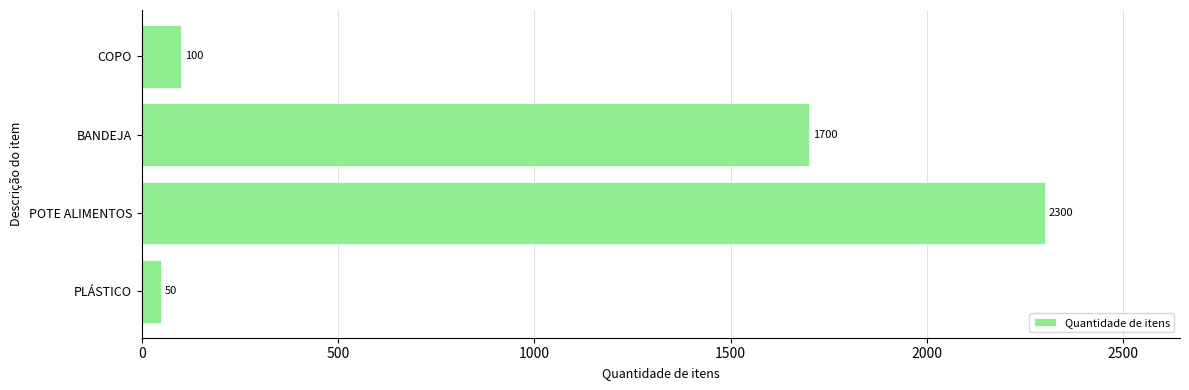

What is the difference between the values at POTE ALIMENTOS and BANDEJA?

600